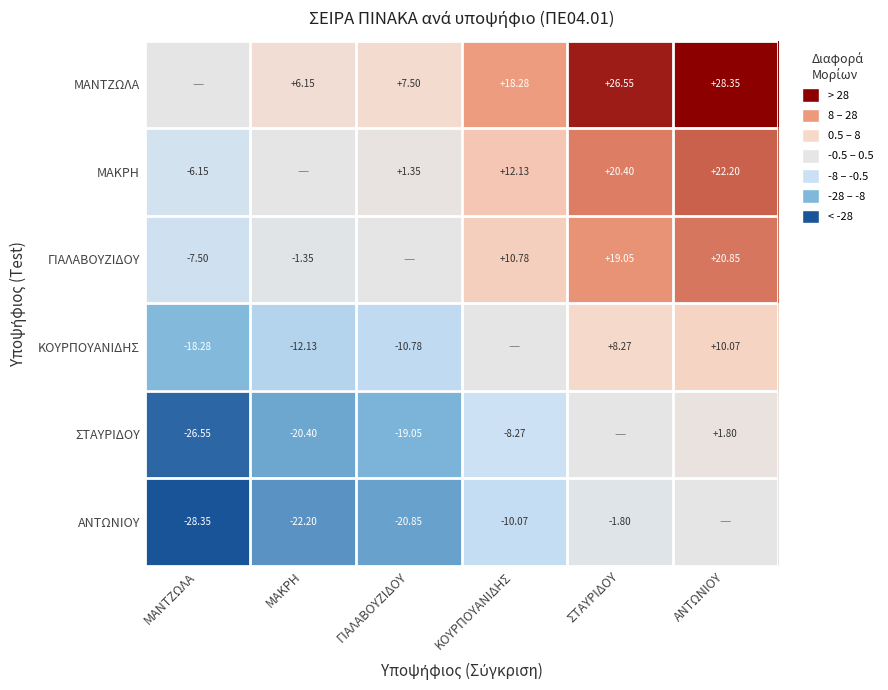

What is the minimum value shown in the chart?

-28.4